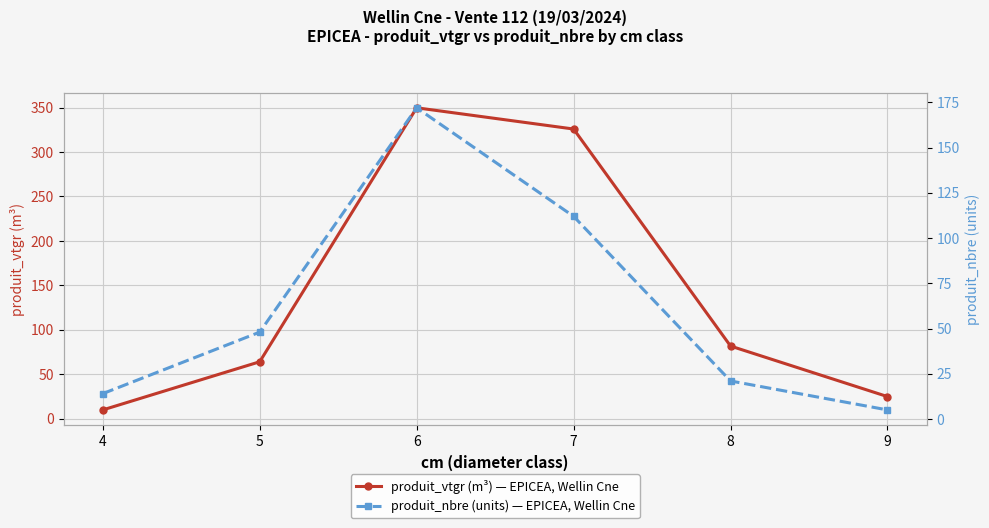

Which label corresponds to the largest value in the chart?

6